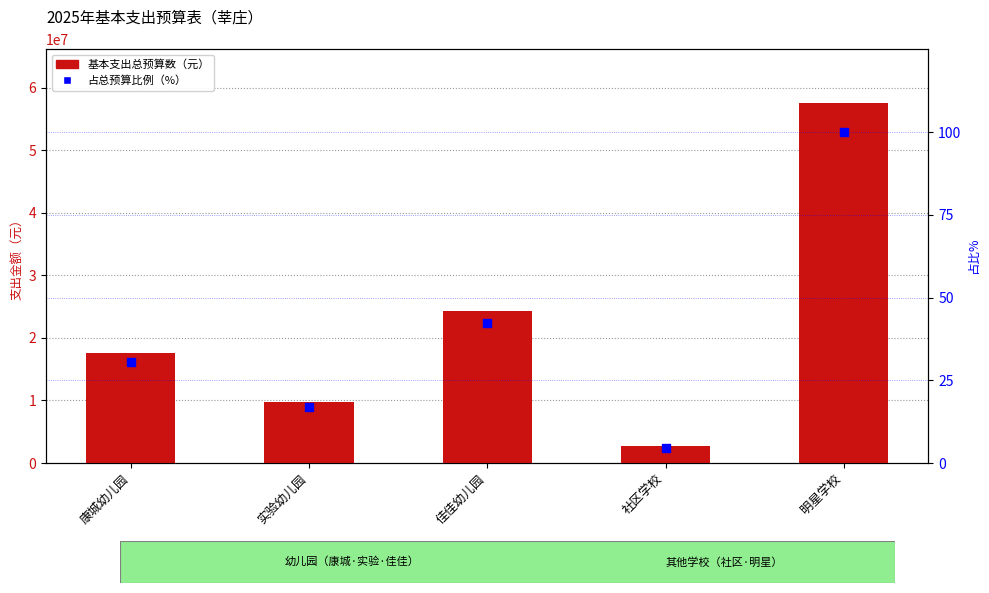

Is the value of 基本支出总预算数 at 佳佳幼儿园 greater than the value of 占总预算比例（%） at 佳佳幼儿园?

Yes